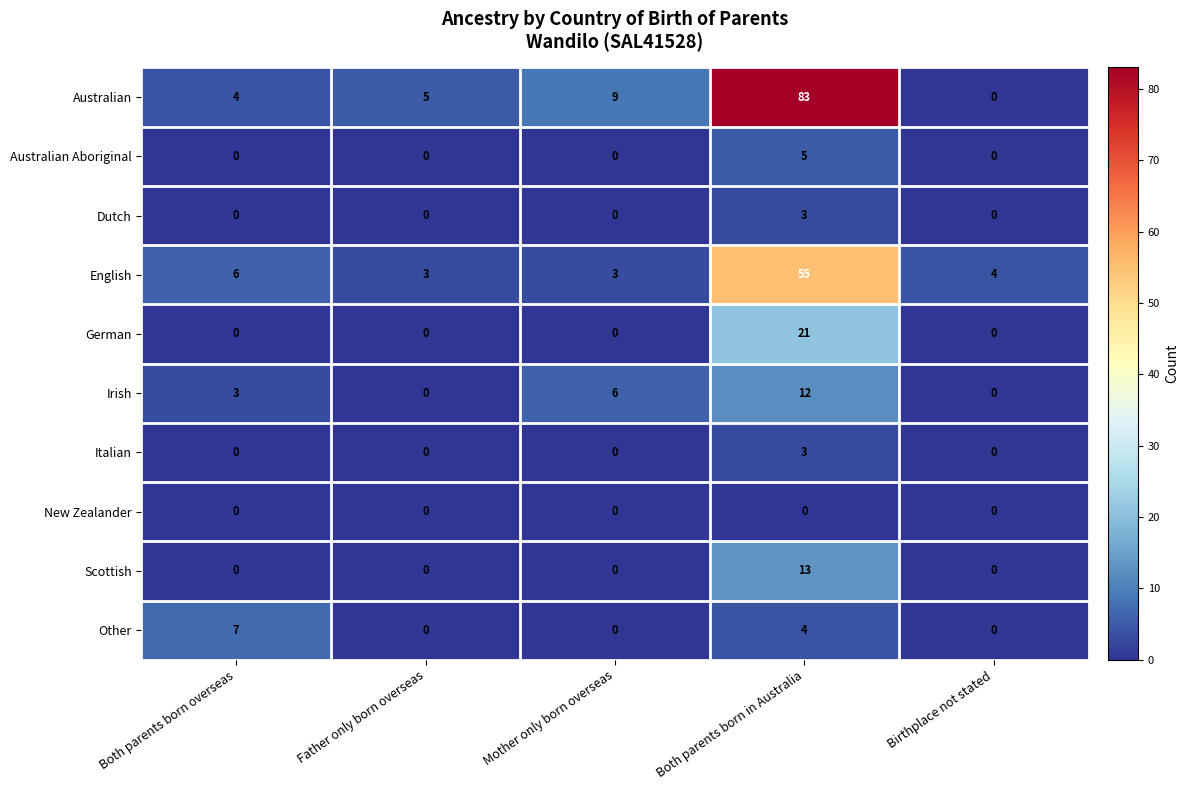

What is the highest value of the English series?

55